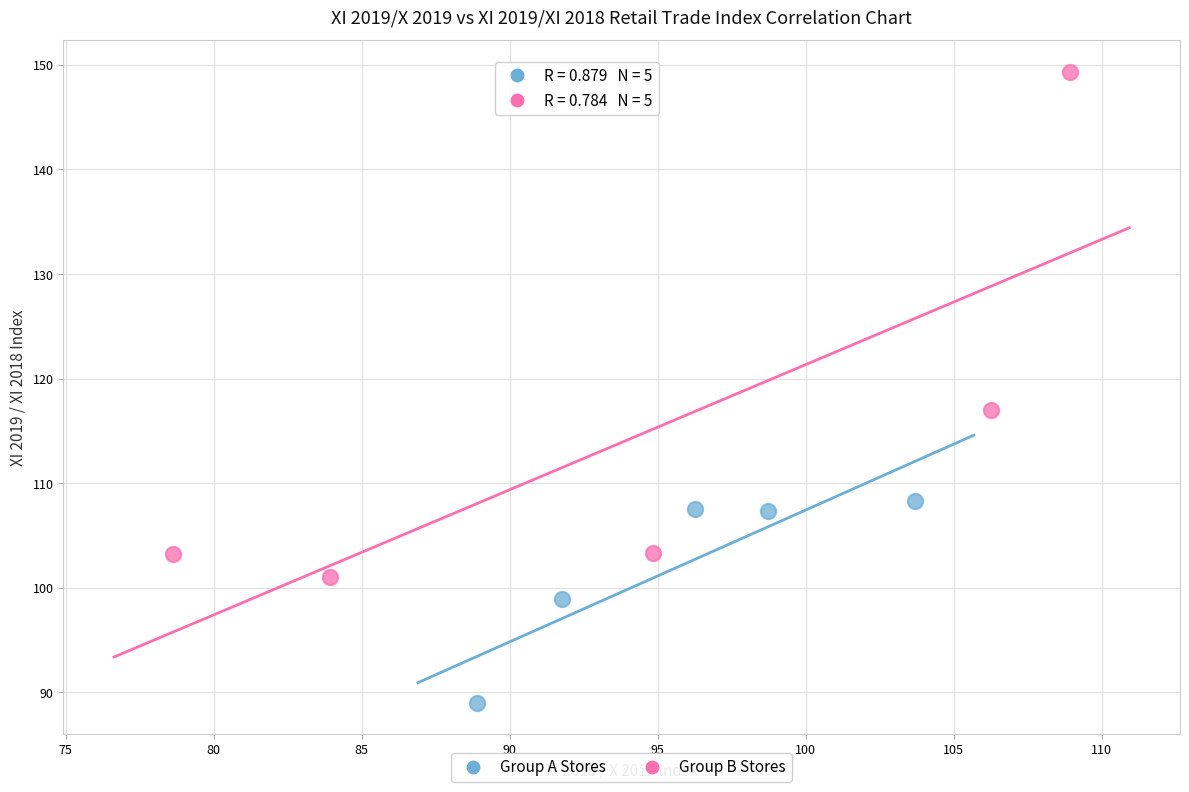

Which series reaches the minimum Y coordinate?

Group A Stores